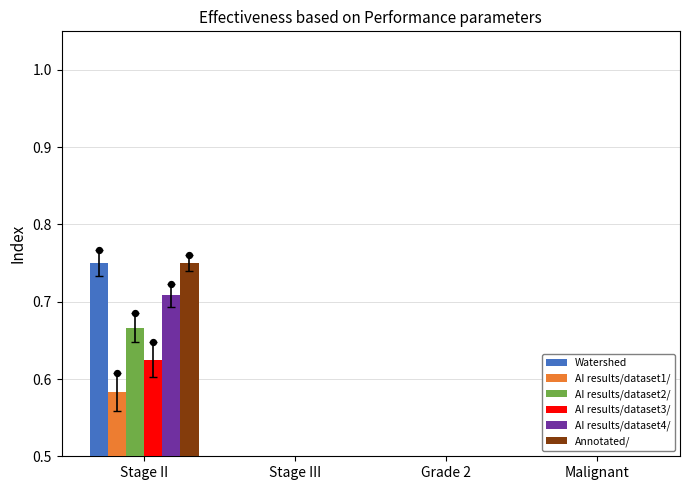

Which series reaches the maximum Y coordinate?

Watershed